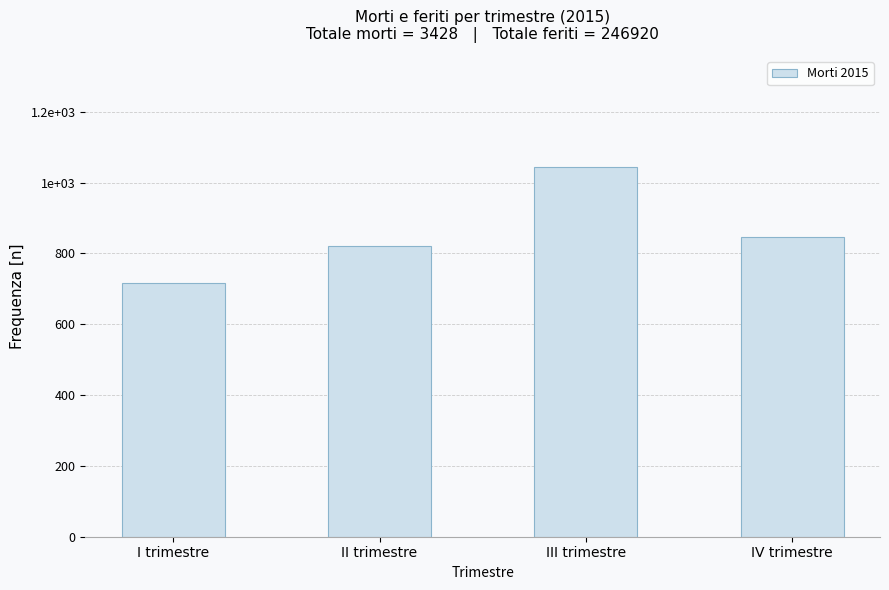

Which label corresponds to the largest value in the chart?

III trimestre